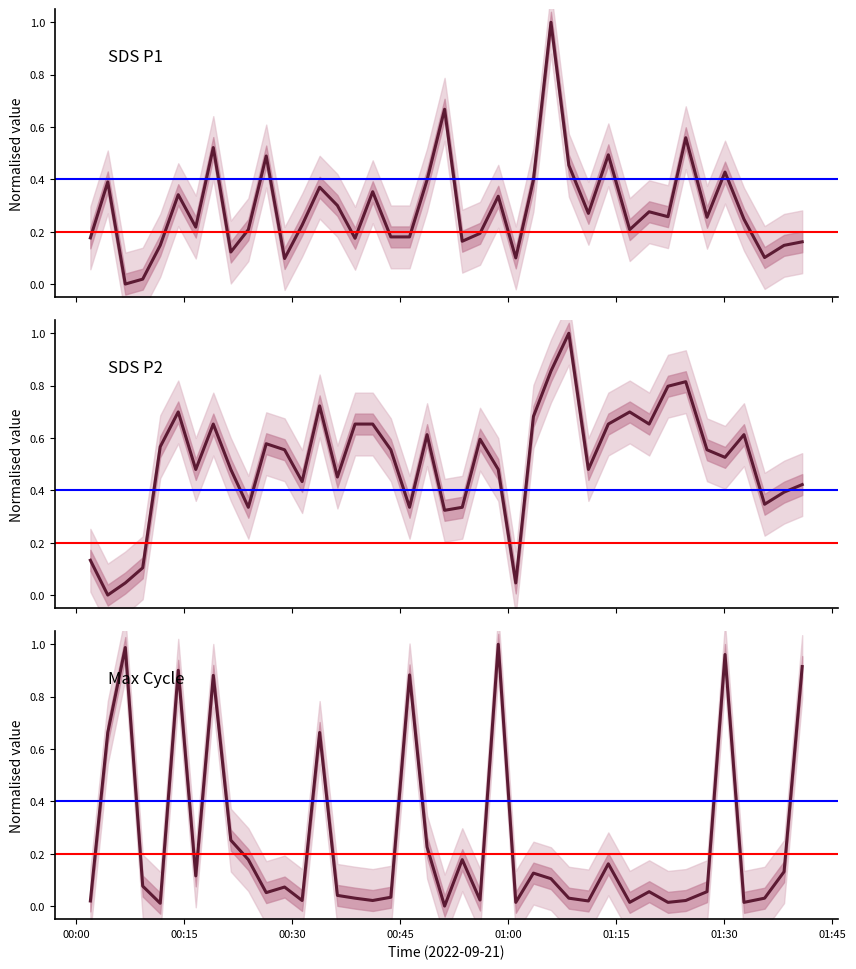

Which series ends up on top after the final intersection of SDS_P2 and Max_cycle?

Max_cycle